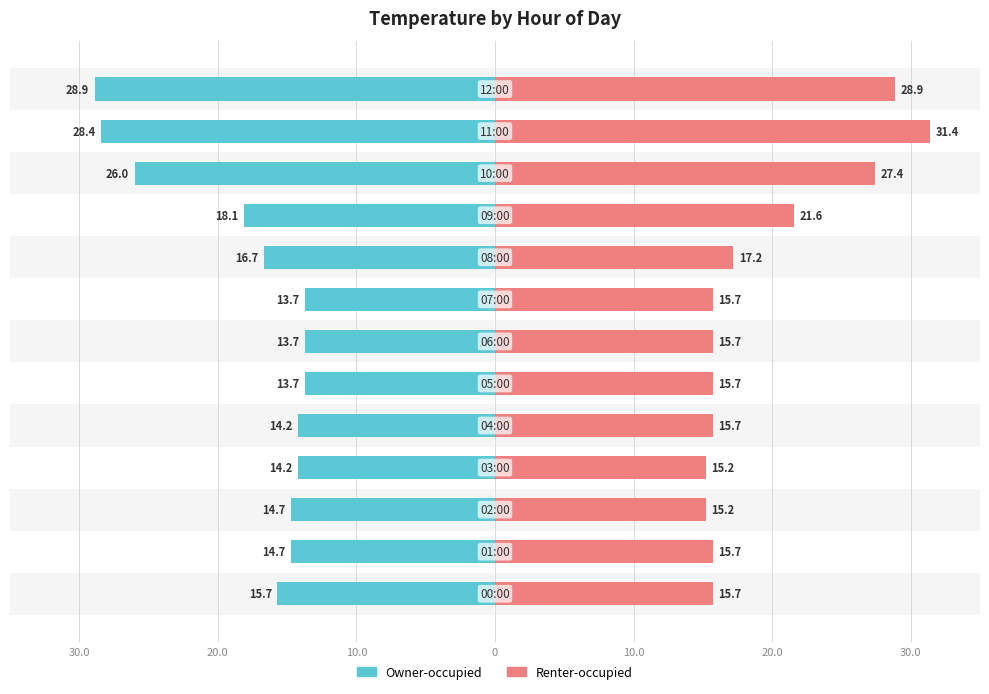

Which category has the highest value across all series?

11